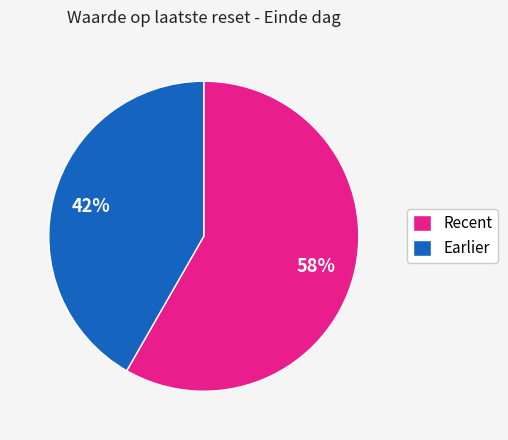

True or false: Earlier accounts for 42% of the total.

True